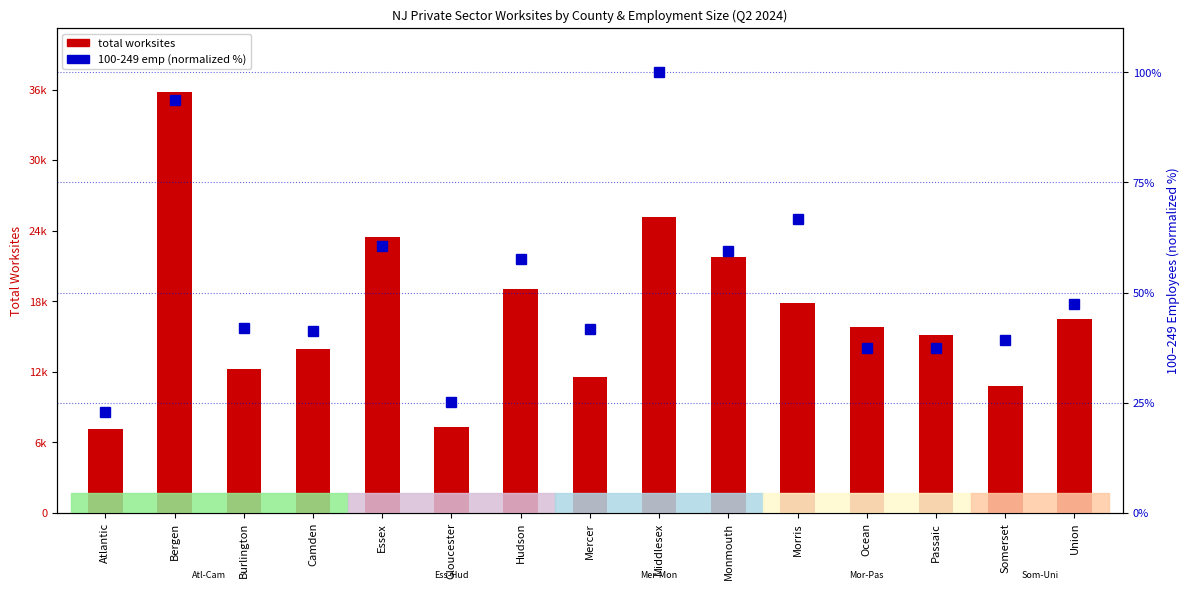

What is the maximum value for 100-249 emp (normalized %)?

100.0